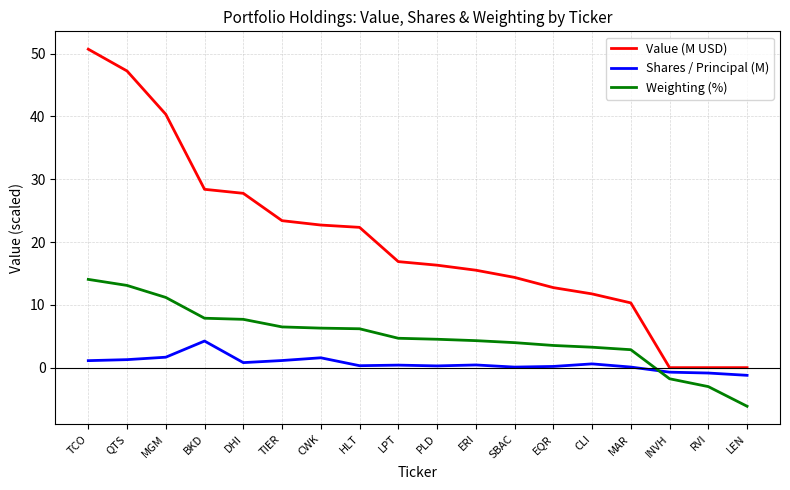

What is the difference between the maximum and minimum values in the Value (M USD) series?

50.7